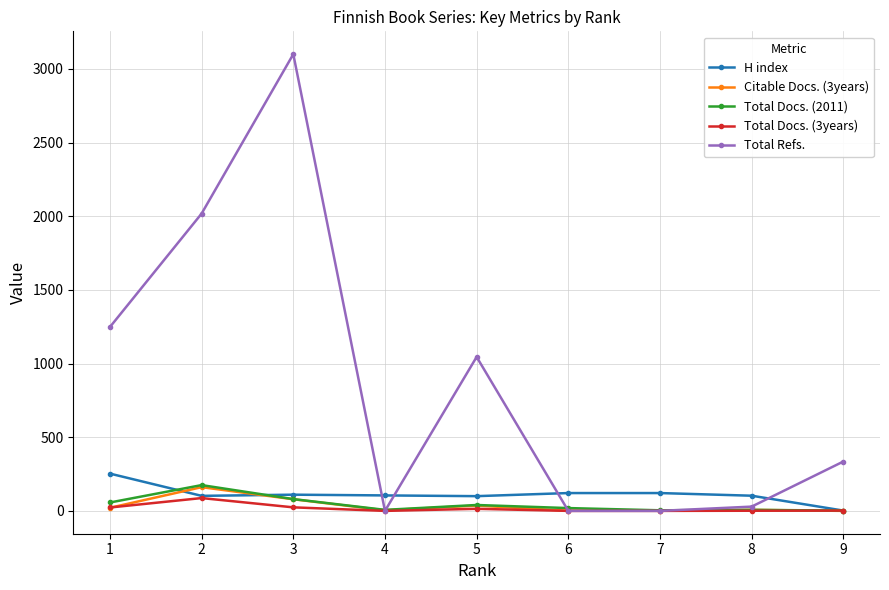

The value of H index at 1 is 253. True or false?

True